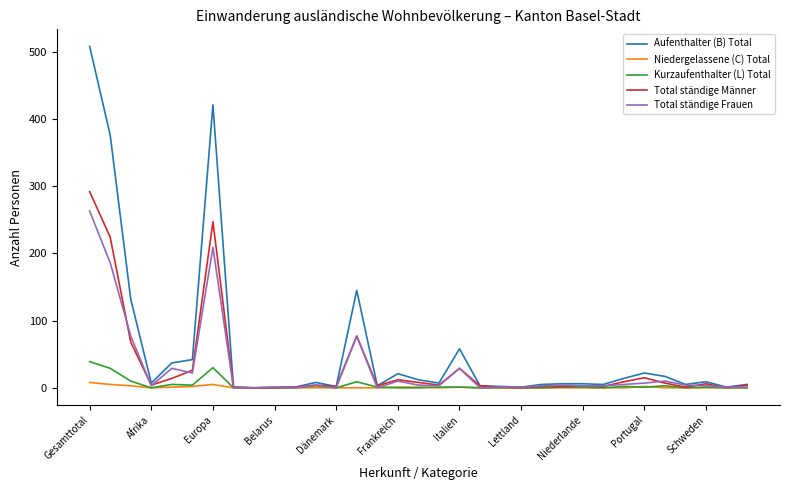

Which series has the largest range (max minus min)?

Aufenthalter (B) Total